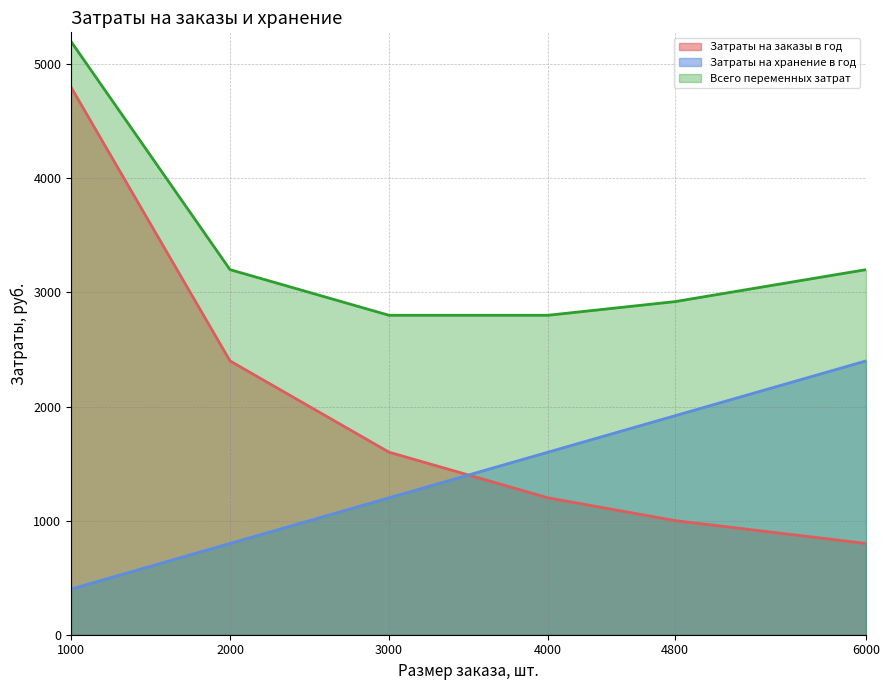

True or false: Затраты на заказы в год and Всего переменных затрат cross at least once.

False